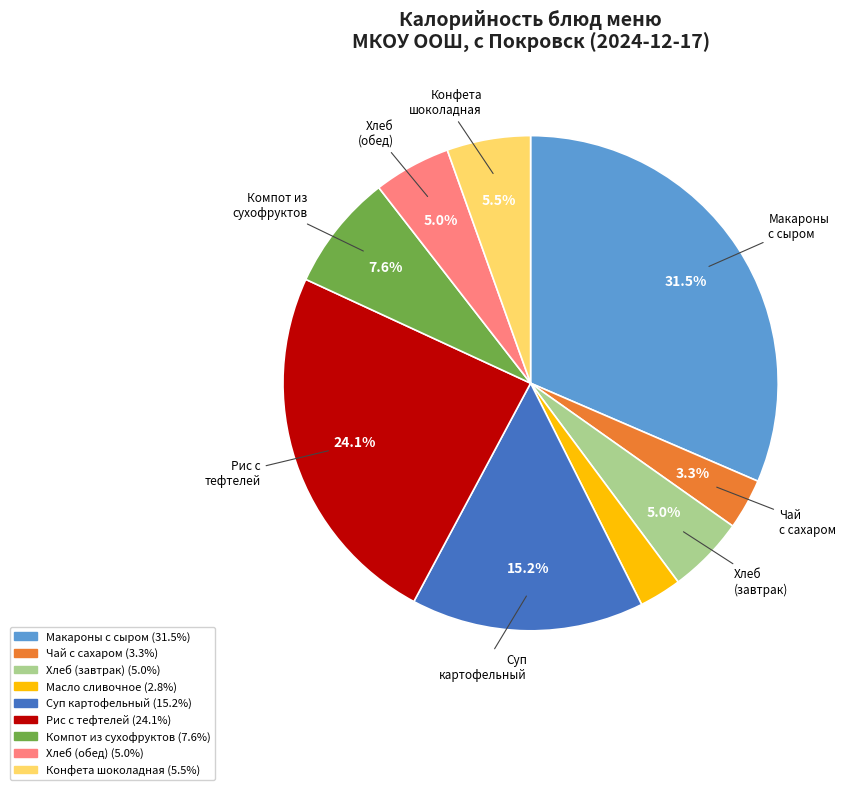

Does any single category account for the majority?

No